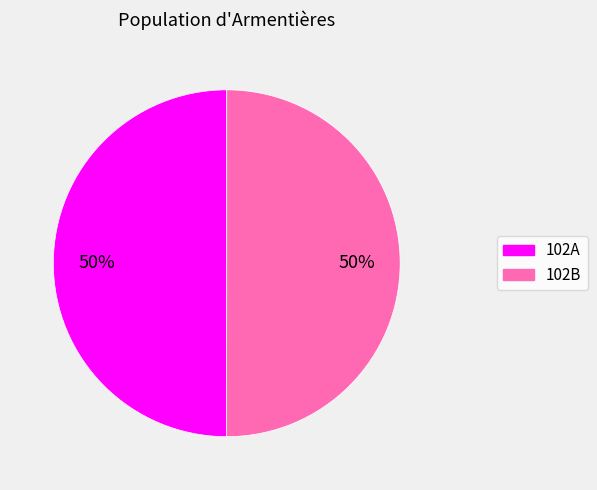

To the nearest percent, what portion does 102A represent?

50%